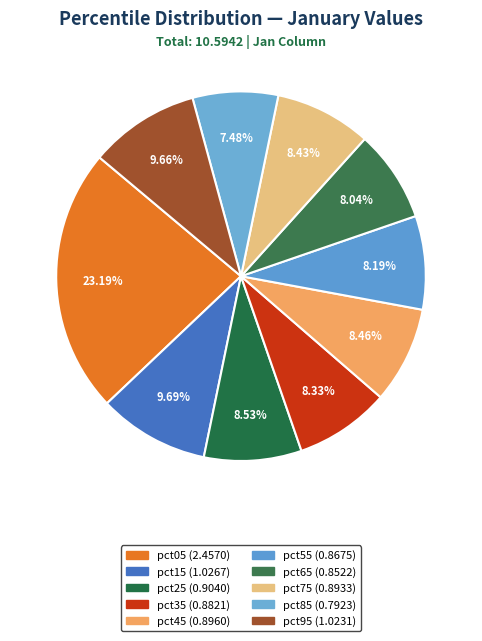

How many segments does this pie chart have?

10